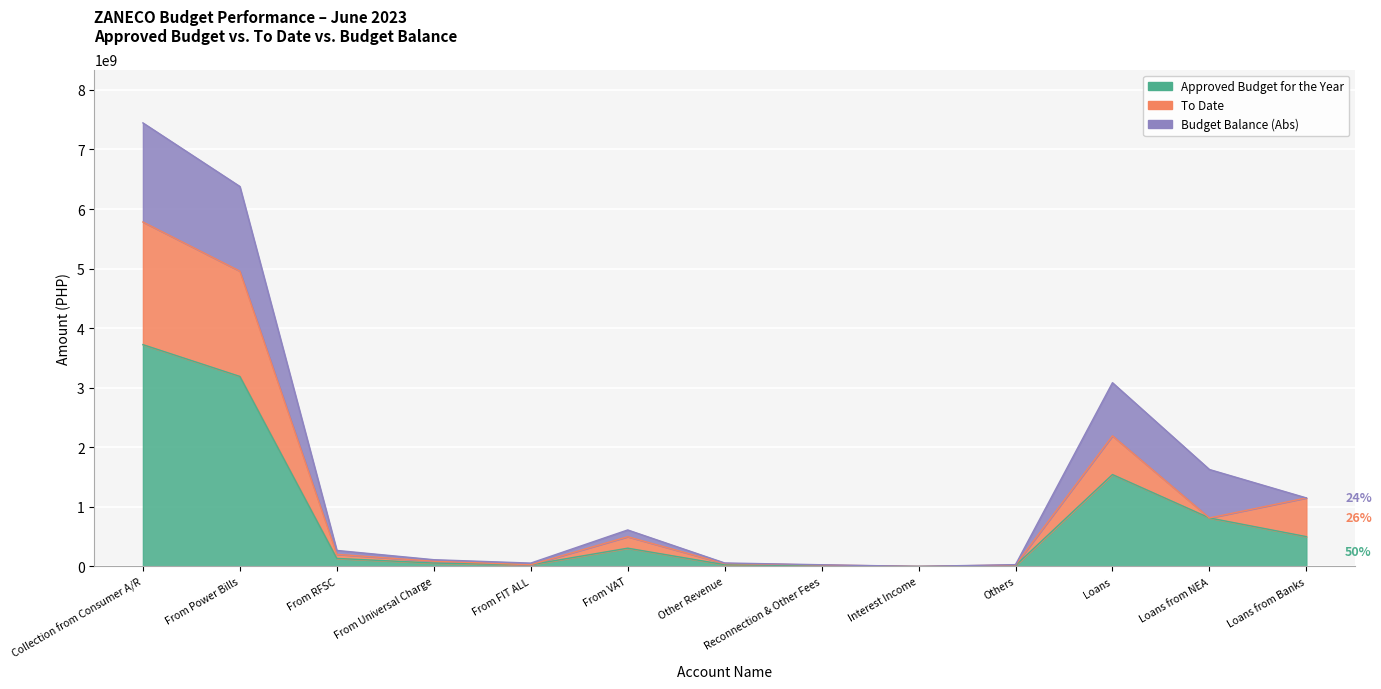

The value of Approved Budget for the Year at Loans from NEA is 813572135.0. True or false?

True